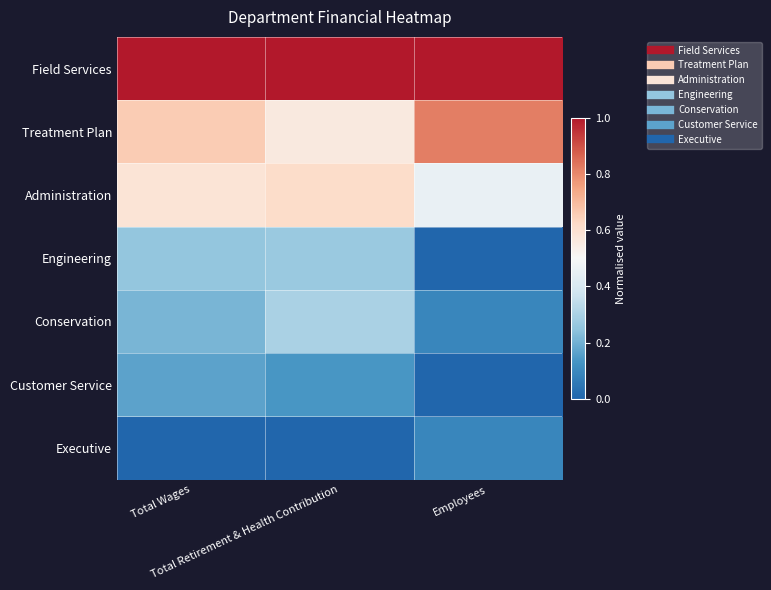

What is the spread (max minus min) of values at Total Retirement & Health Contribution?

1.0